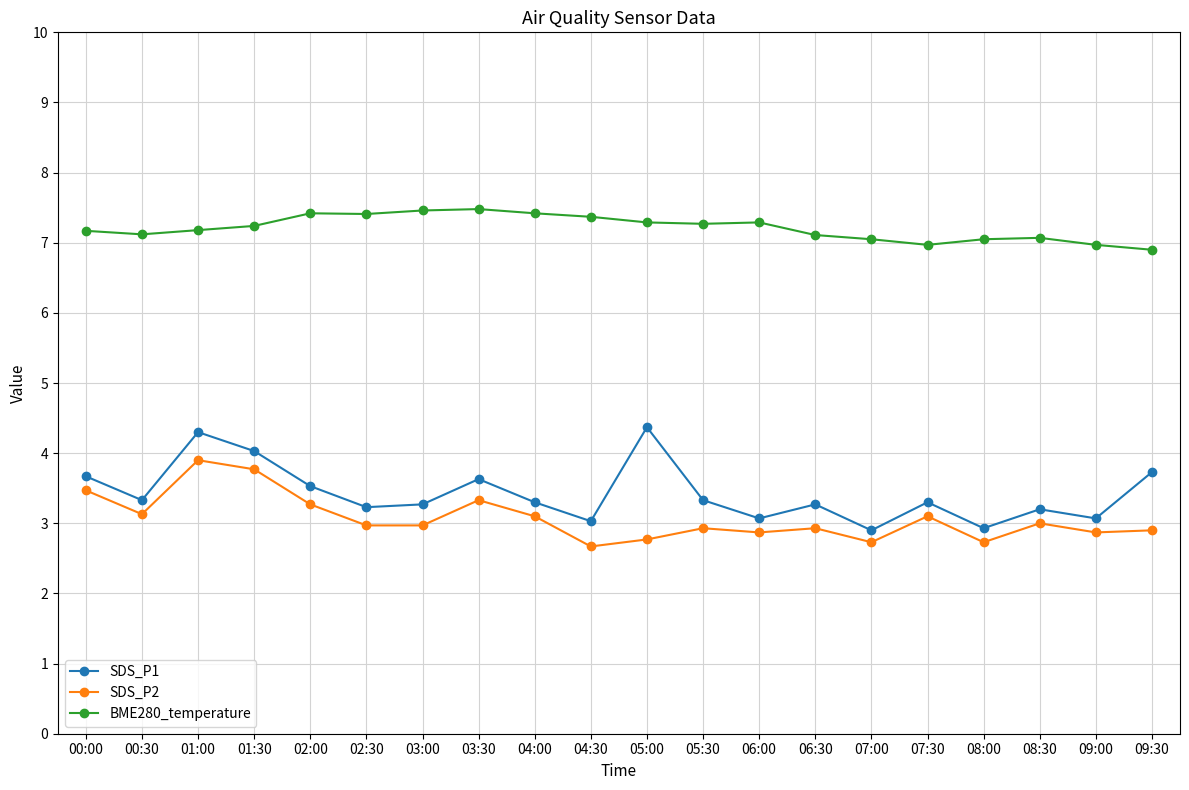

What is the sum of all SDS_P2 values?

61.4